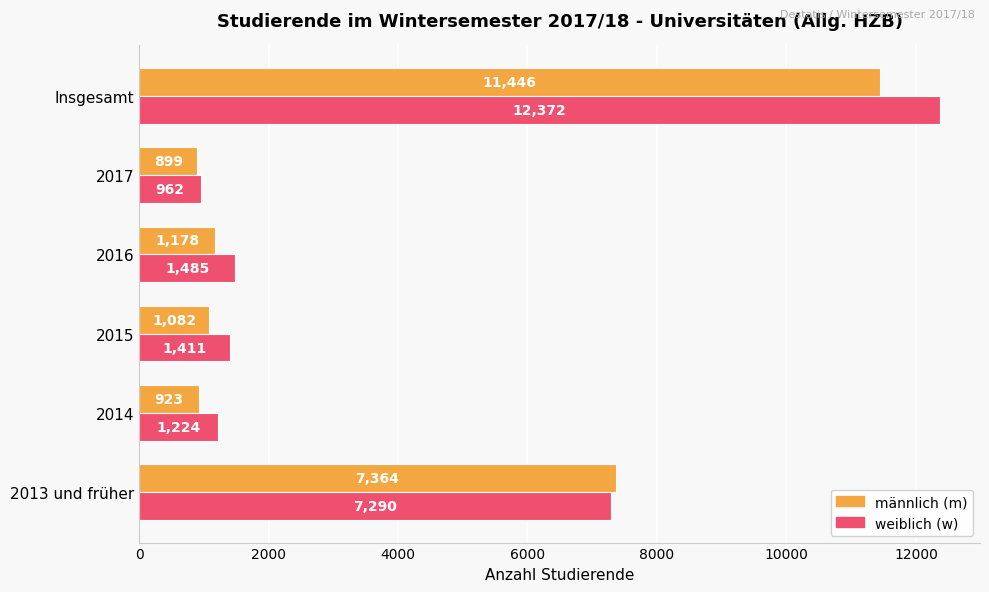

How many categories are shown in the chart?

6